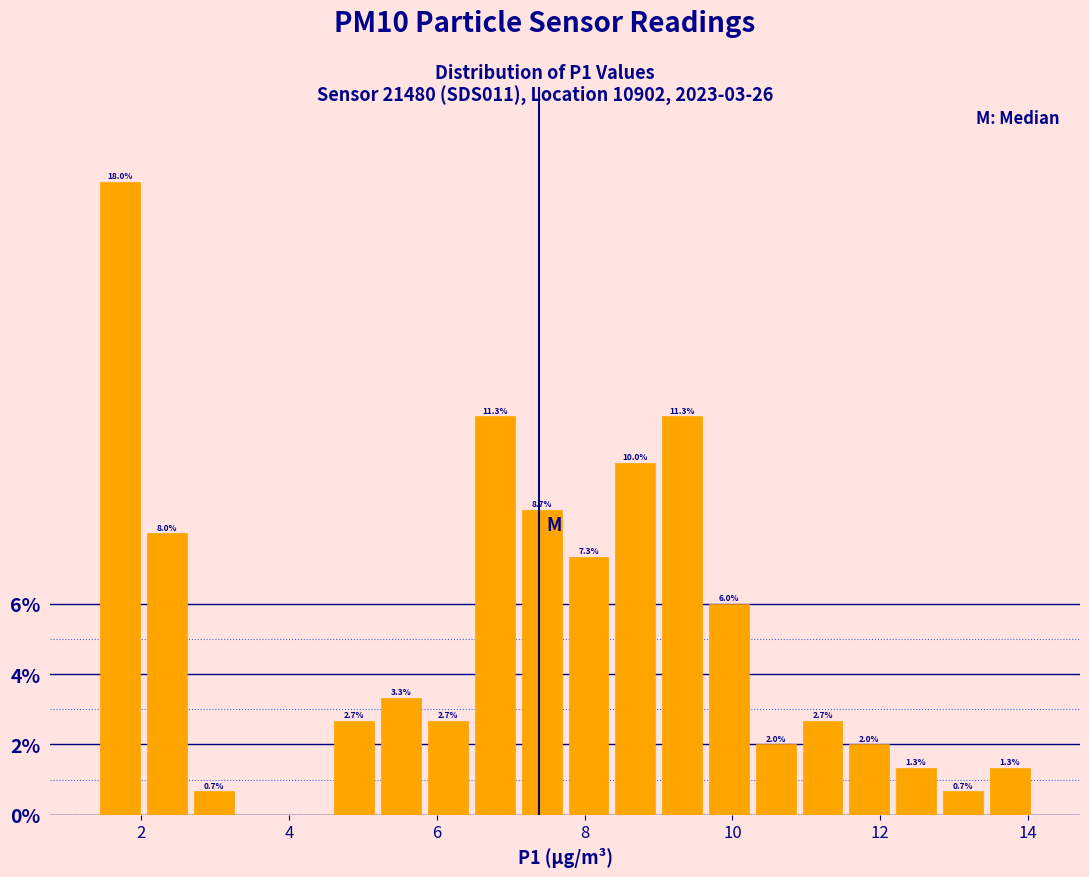

Read against the x-axis, roughly where is the centre of the tallest bar?

1.8